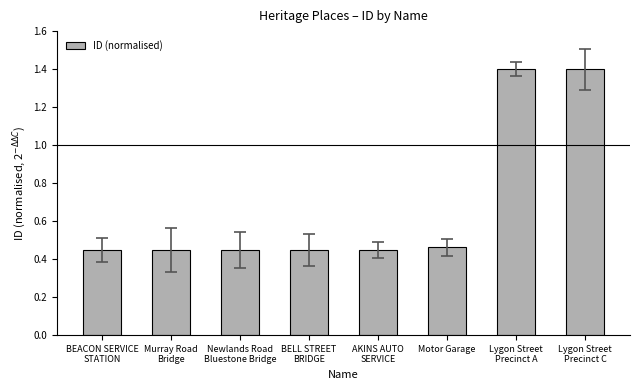

What is the sum of all values?

5.5